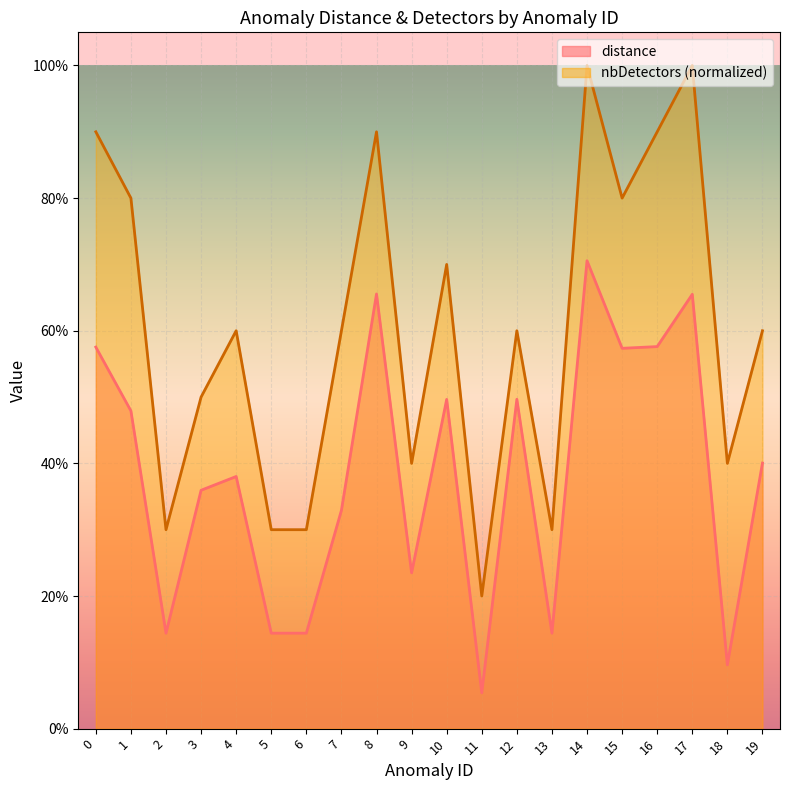

True or false: distance and nbDetectors intersect in this chart.

False